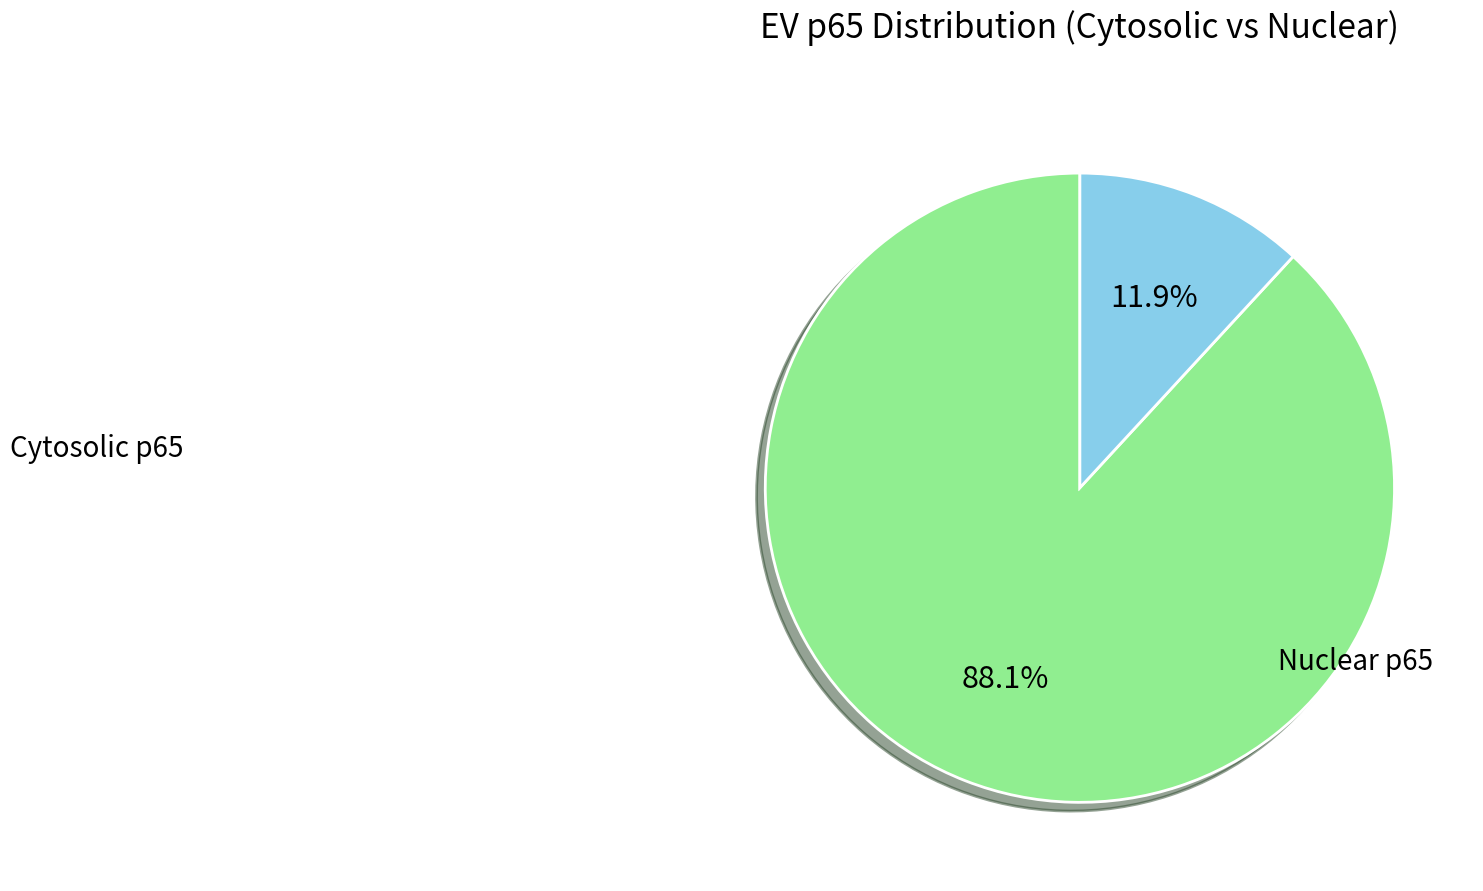

Does any single category account for the majority?

Yes